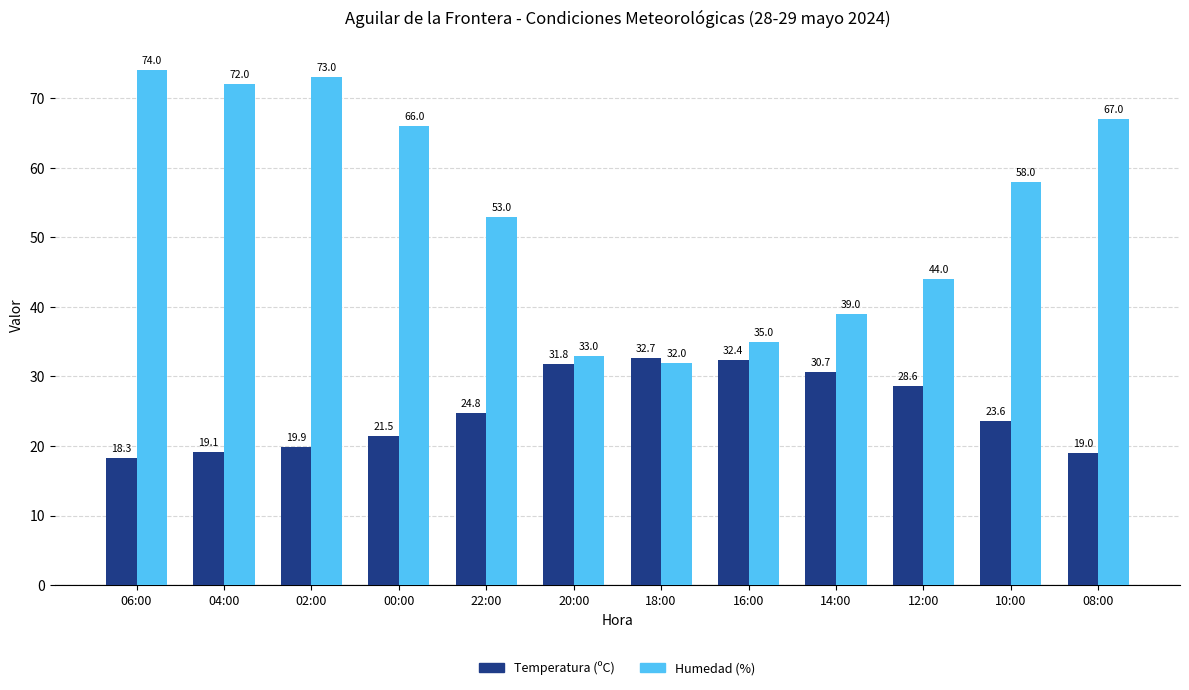

How many series are shown in this chart?

2